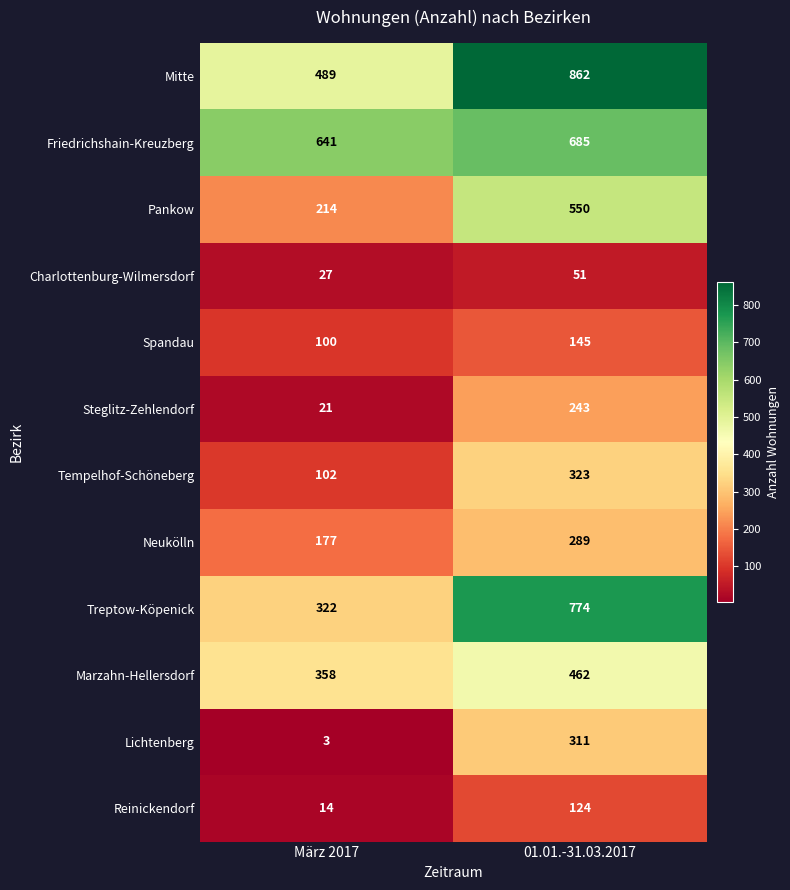

Is it true that Marzahn-Hellersdorf equals 627 at 01.01.-31.03.2017?

False